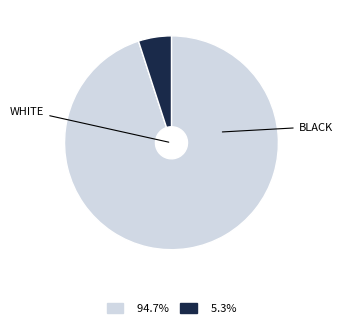

Is there a majority slice in this chart?

Yes